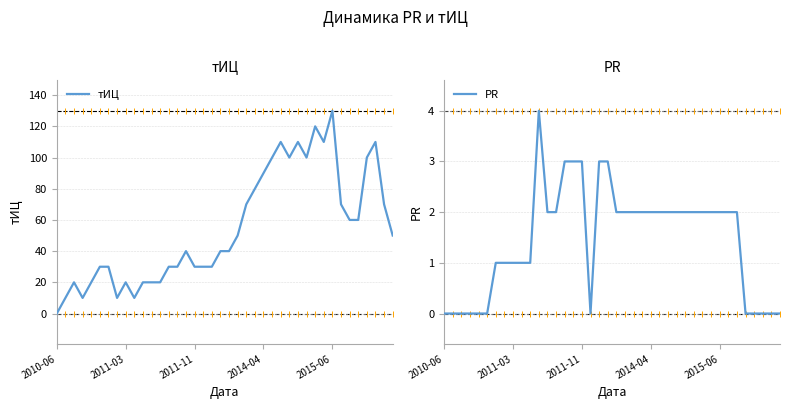

What is the total value across all series at 20?

42